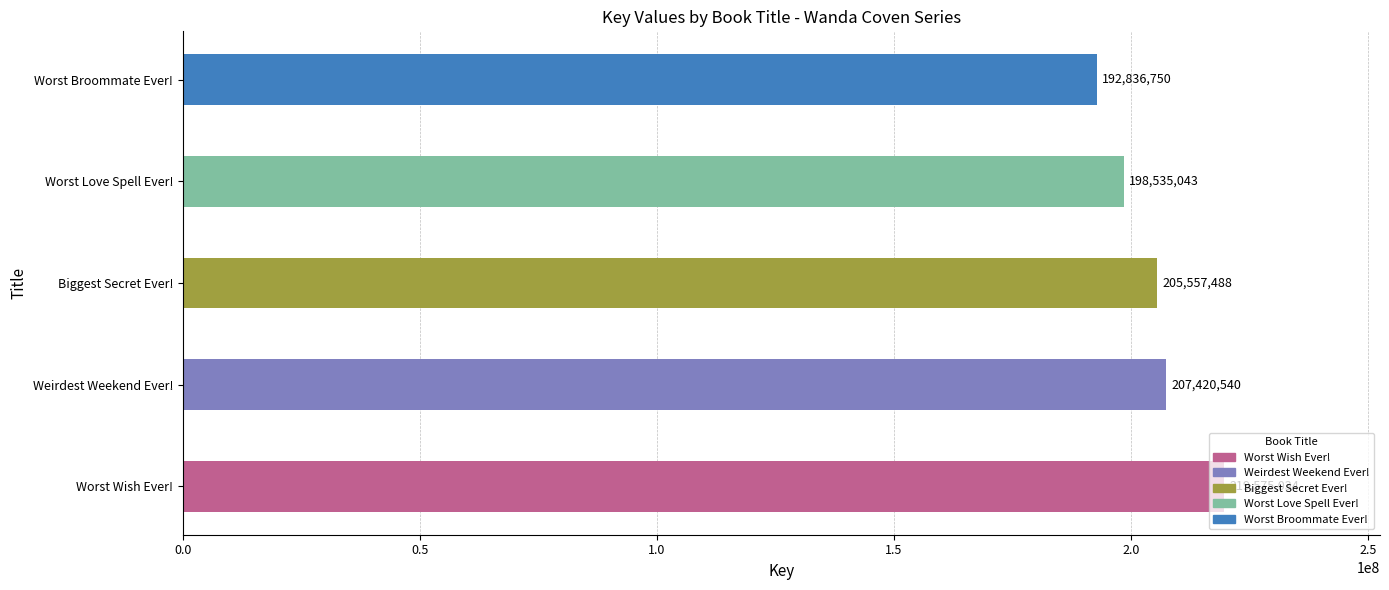

What is the sum of all values?

1023924855